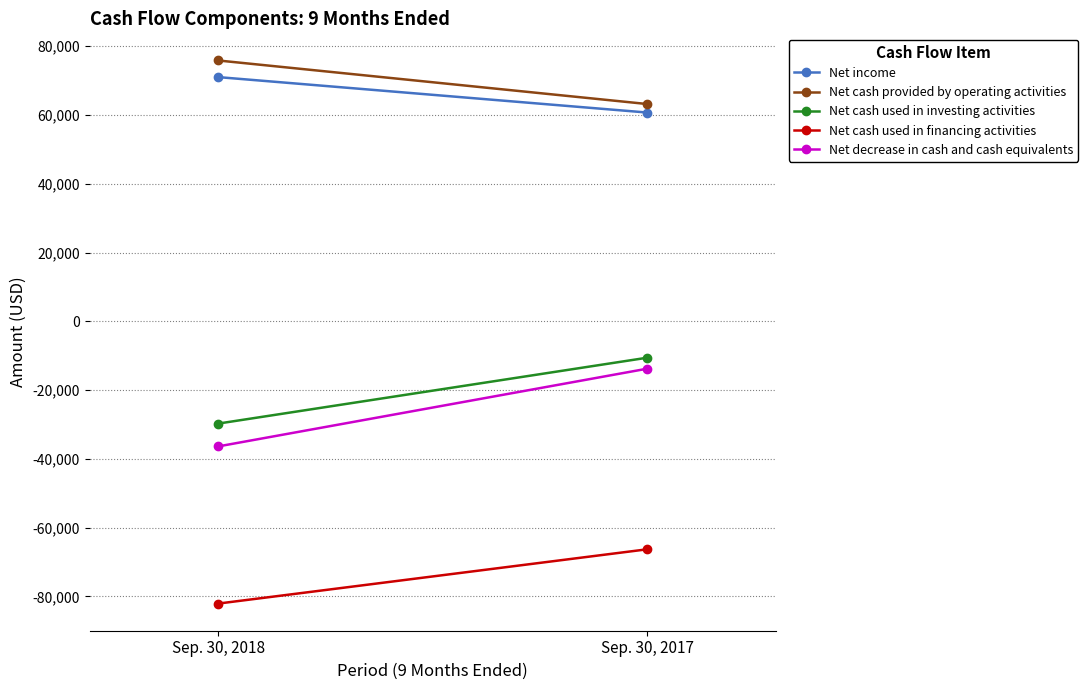

What are all the series names shown in the legend?

Net income, Net cash provided by operating activities, Net cash used in investing activities, Net cash used in financing activities, Net decrease in cash and cash equivalents